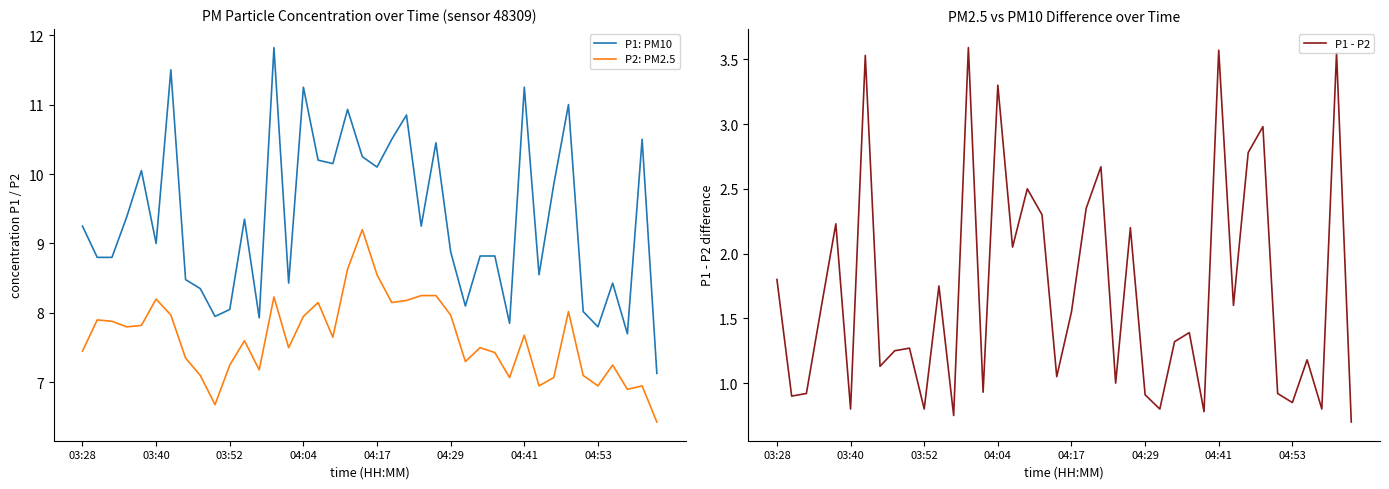

What is the maximum value for P1 - P2?

3.6